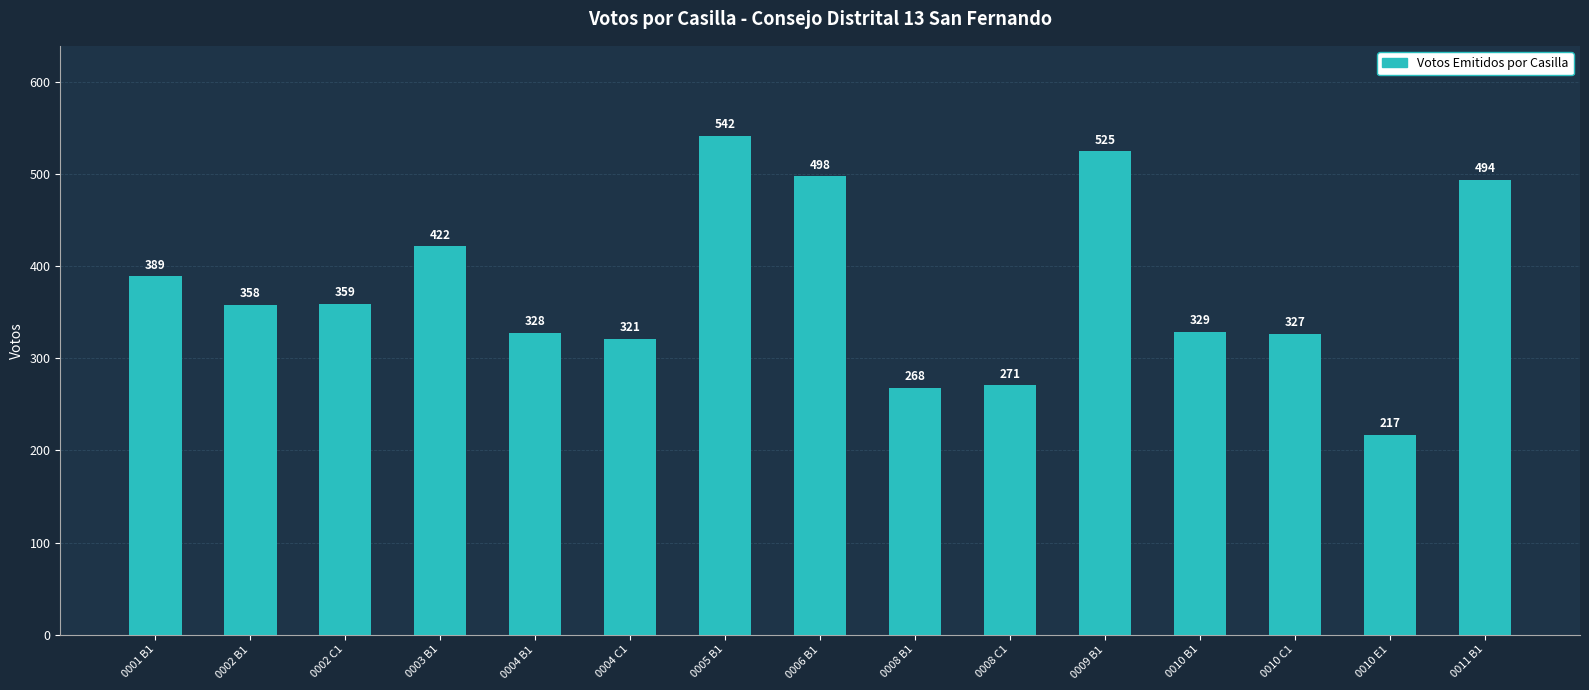

What is the approximate value at 0010 E1, to the nearest 10?

220